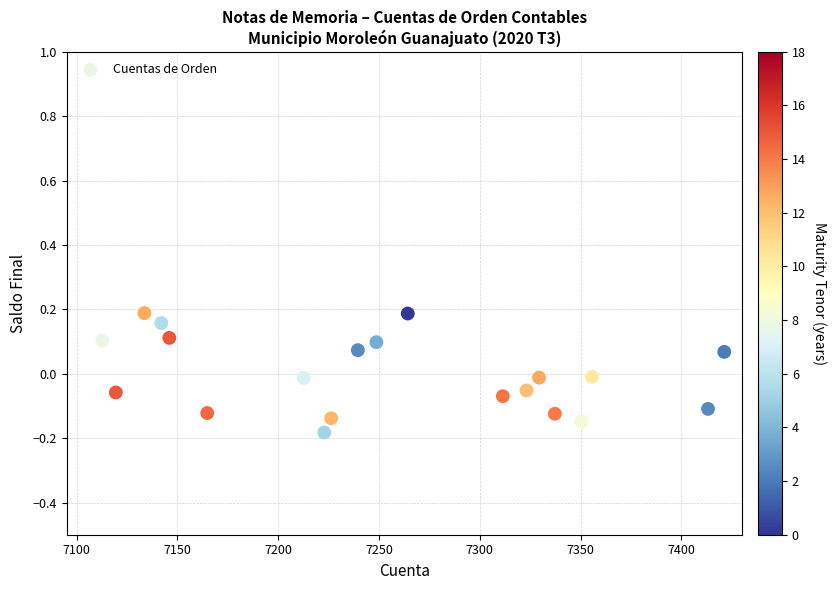

What is the range of X values (max minus min)?

308.6